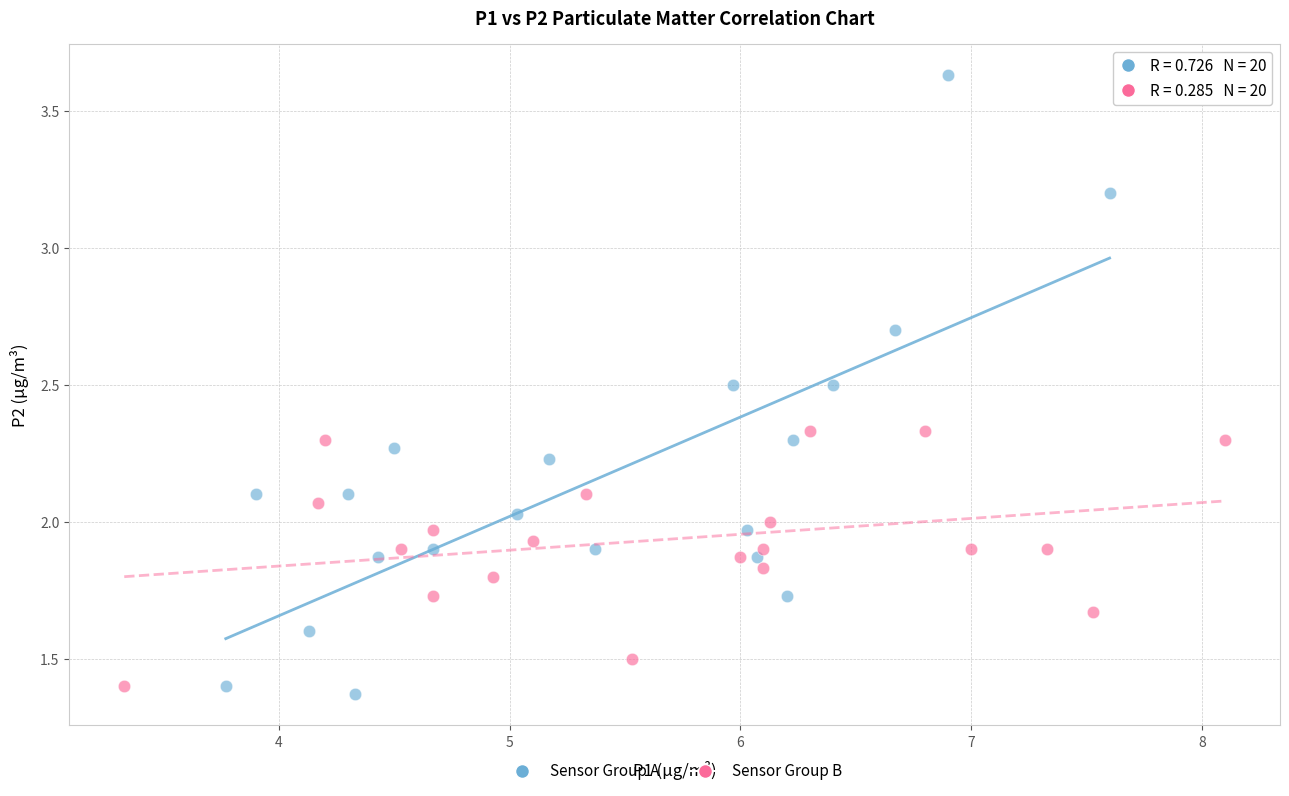

Which series has the widest spread of Y values?

Sensor Group A